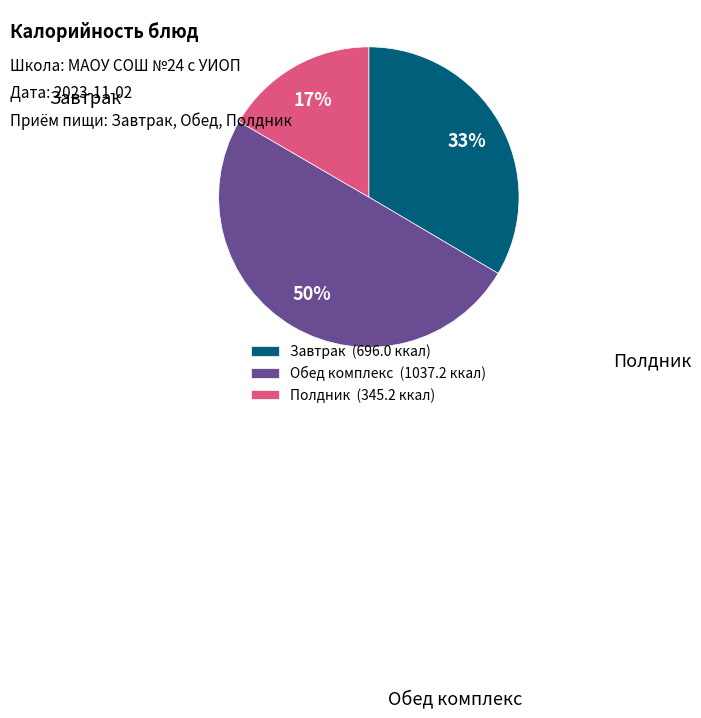

Rank the categories by value from lowest to highest.

Полдник (345.2 ккал), Завтрак (696.0 ккал), Обед комплекс (1037.2 ккал)